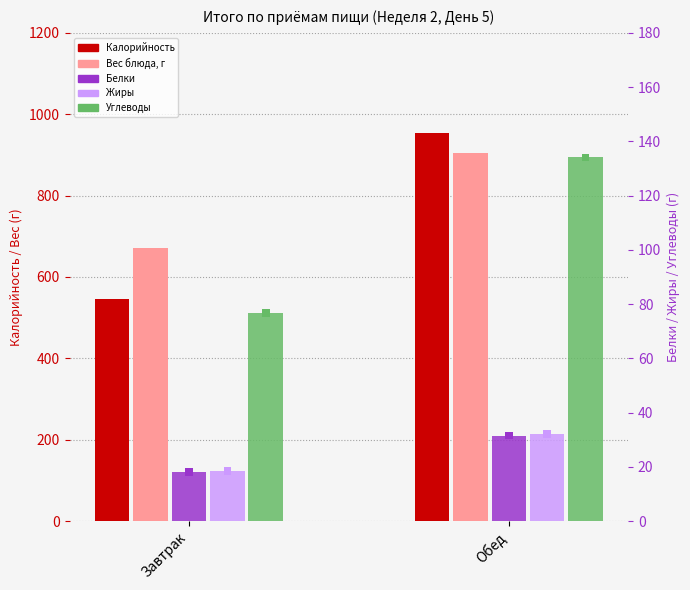

Which series reaches the maximum Y coordinate?

Калорийность